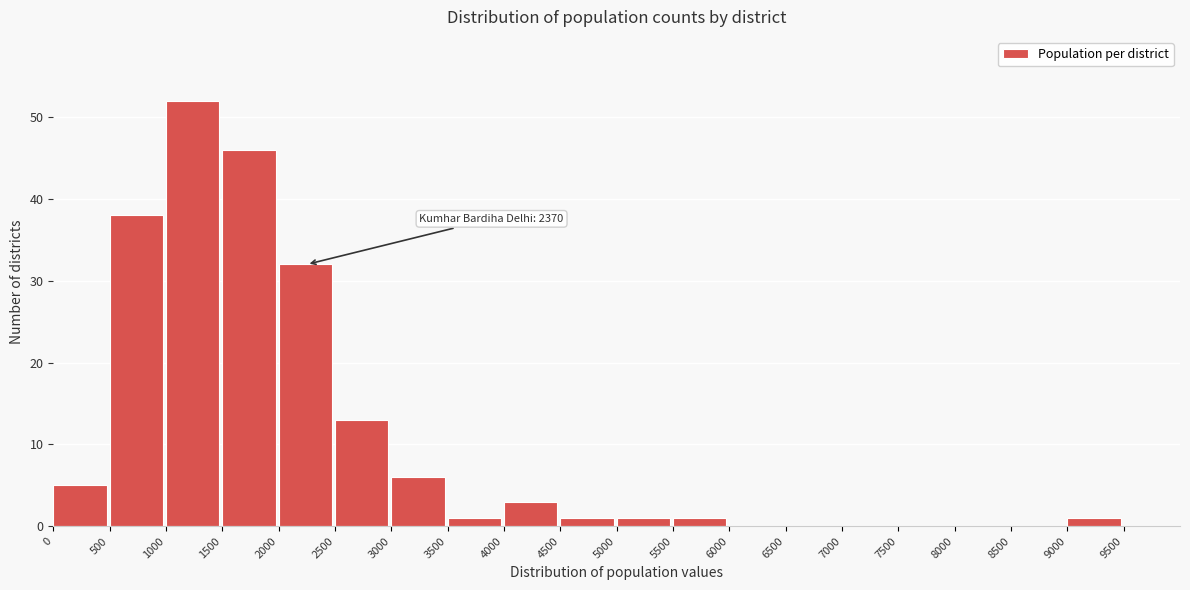

Over which range of the x-axis is the bar tallest?

1000 to 1500